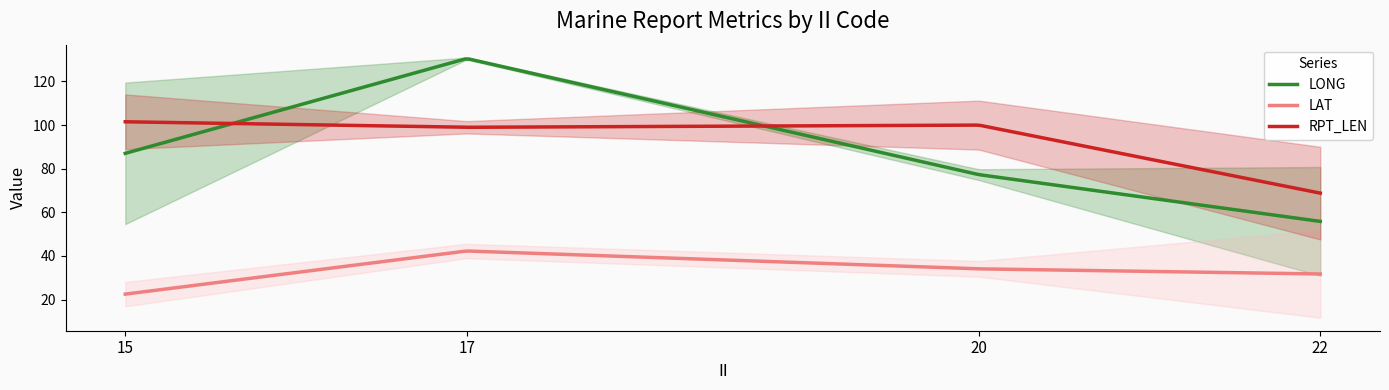

Rank the series at 22 from highest to lowest value.

RPT_LEN, LONG, LAT